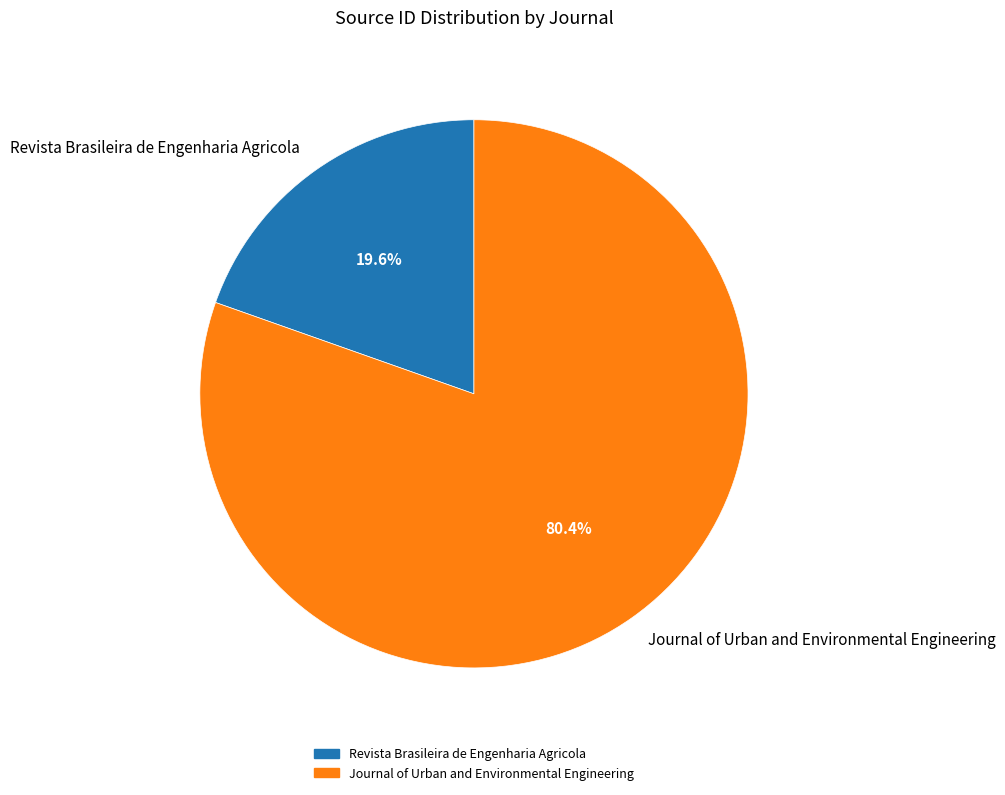

How many slices are in this pie chart?

2